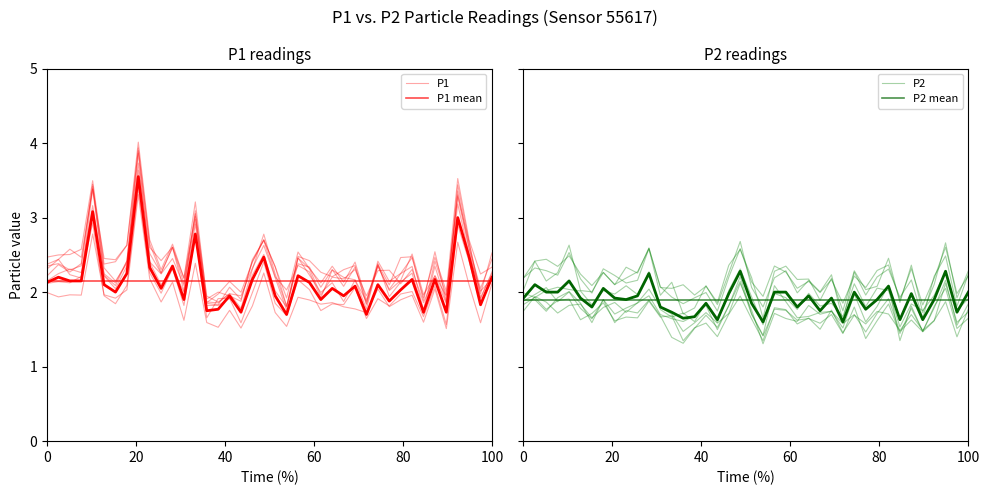

True or false: P1 and P2 cross at least once.

False